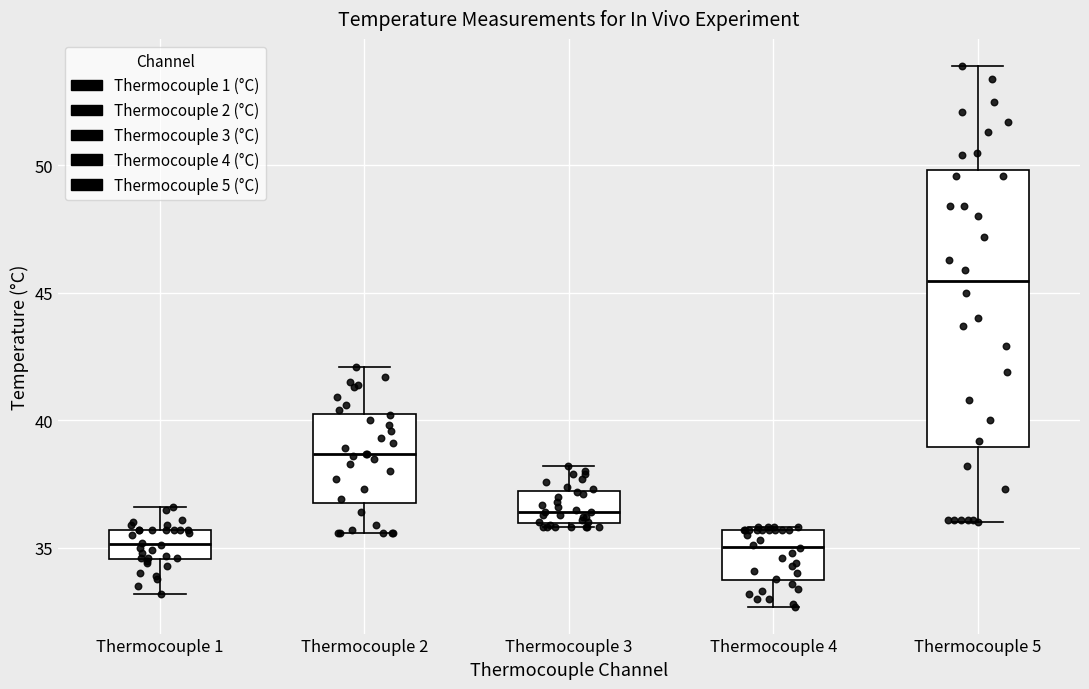

Which box is the tallest, from its lower edge to its upper edge?

Thermocouple 5